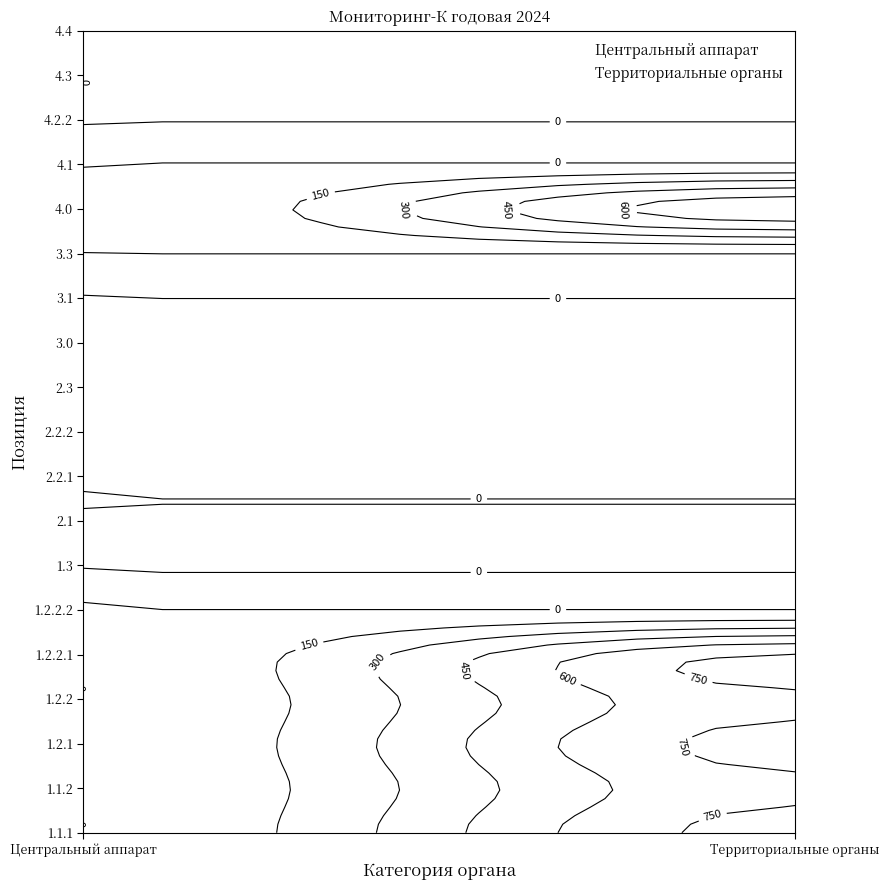

How many values in 1.3 are above zero?

1